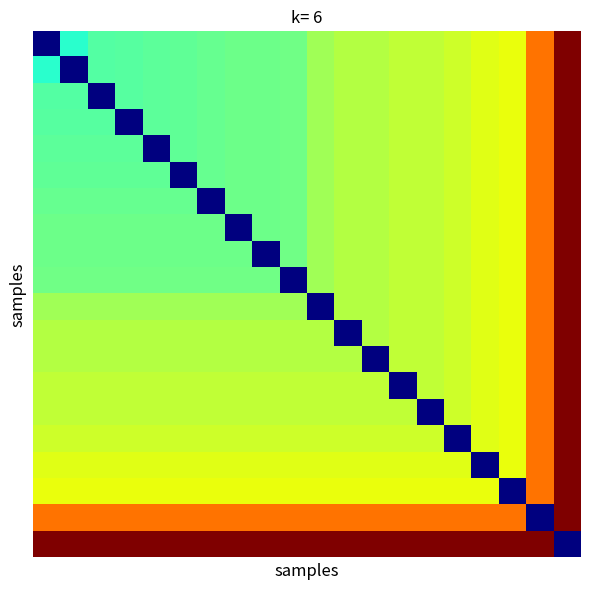

Count the number of data series in this chart.

20